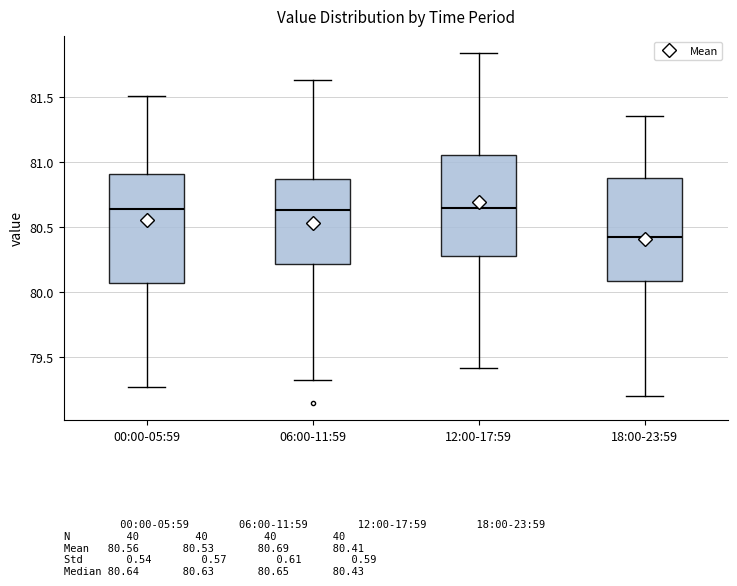

Which box's median line is the lowest?

18:00-23:59